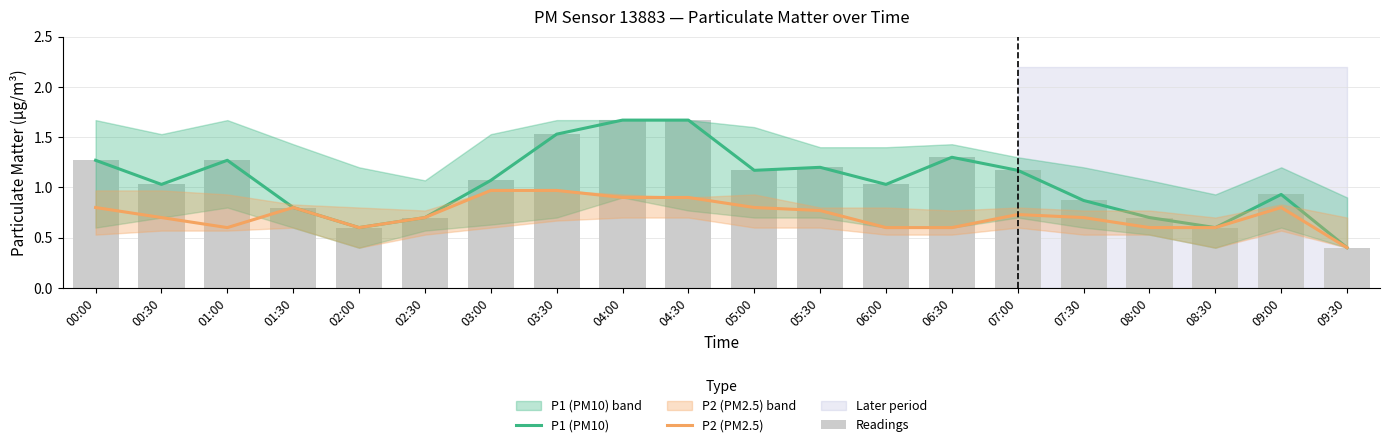

What is the total value across all series at 08:30?

1.8